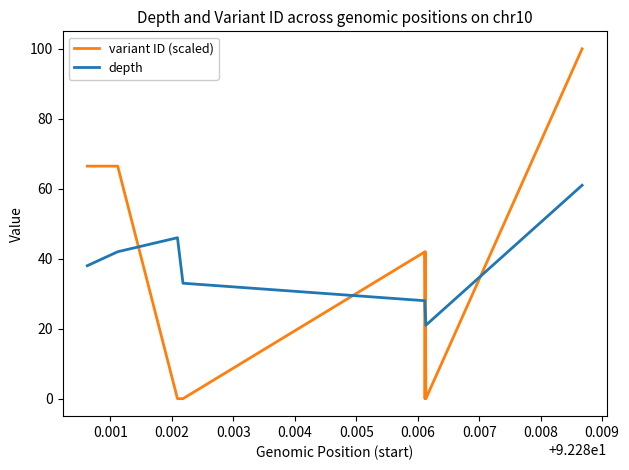

Rank the series by their maximum value, from highest to lowest.

variant ID (scaled), depth